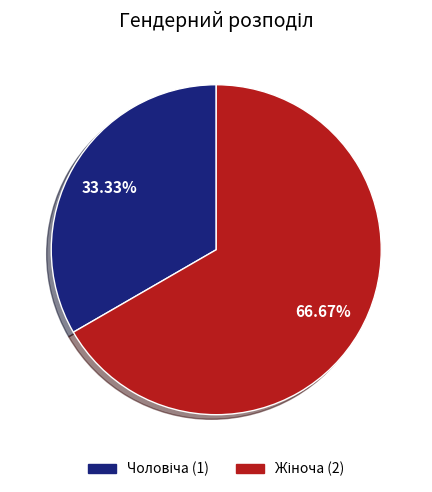

Does any single category account for the majority?

Yes